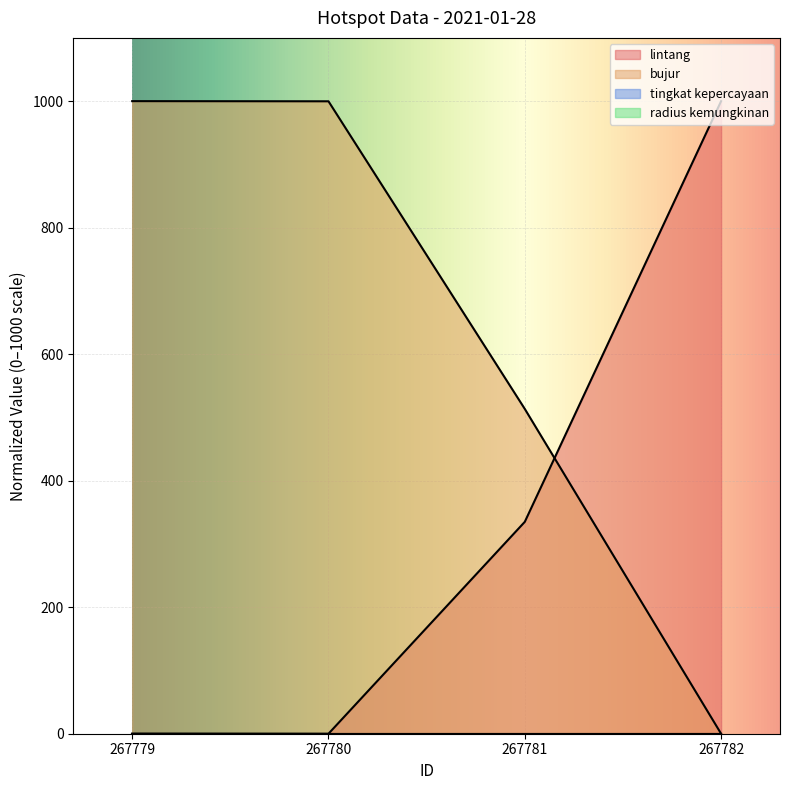

The value of bujur at 267780 is 999.8. True or false?

True